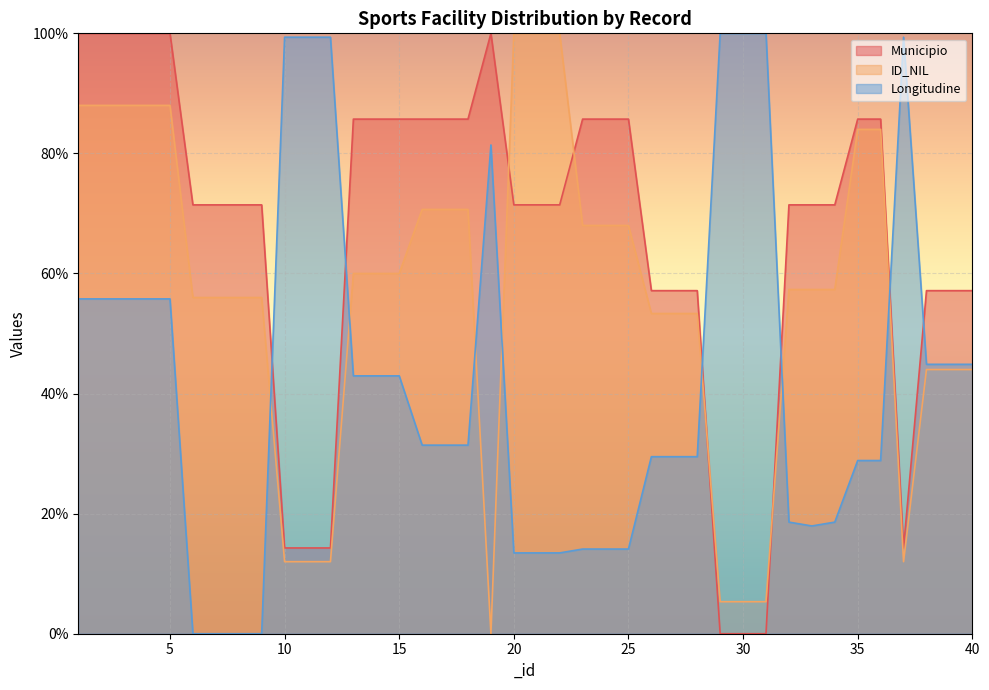

Reading left to right, extract all data points from this chart.

Municipio: 100.0	100.0	100.0	100.0	100.0	71.4	71.4	71.4	71.4	14.3	14.3	14.3	85.7	85.7	85.7	85.7	85.7	85.7	100.0	71.4	71.4	71.4	85.7	85.7	85.7	57.1	57.1	57.1	0.0	0.0	0.0	71.4	71.4	71.4	85.7	85.7	14.3	57.1	57.1	57.1
ID_NIL: 88.0	88.0	88.0	88.0	88.0	56.0	56.0	56.0	56.0	12.0	12.0	12.0	60.0	60.0	60.0	70.7	70.7	70.7	0.0	100.0	100.0	100.0	68.0	68.0	68.0	53.3	53.3	53.3	5.3	5.3	5.3	57.3	57.3	57.3	84.0	84.0	12.0	44.0	44.0	44.0
Longitudine: 55.8	55.8	55.8	55.8	55.8	0.0	0.0	0.0	0.0	99.4	99.4	99.4	42.9	42.9	42.9	31.4	31.4	31.4	81.4	13.5	13.5	13.5	14.1	14.1	14.1	29.5	29.5	29.5	100.0	100.0	100.0	18.6	17.9	18.6	28.8	28.8	99.4	44.9	44.9	44.9